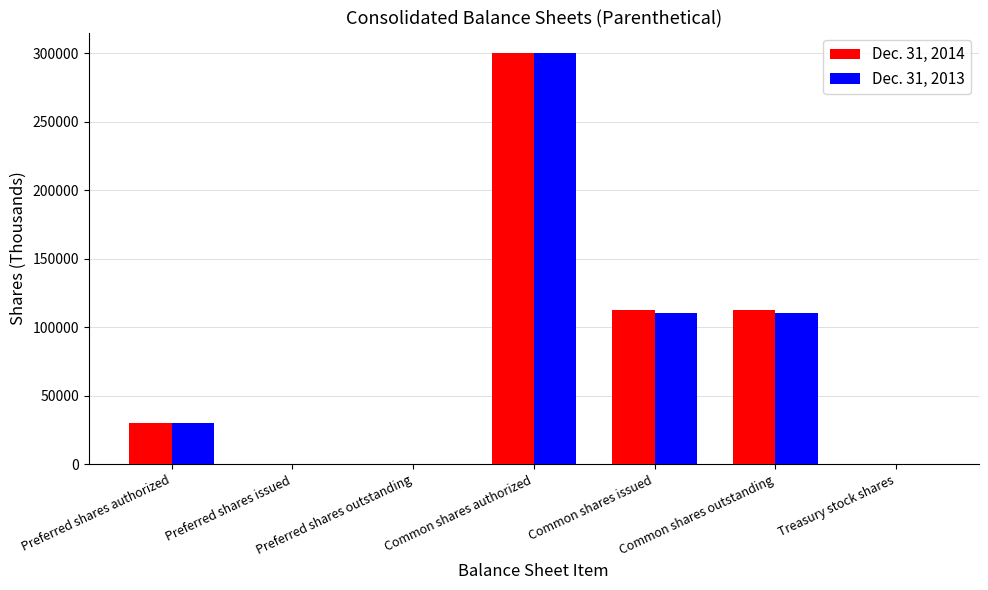

Which category has the highest value across all series?

Common shares authorized